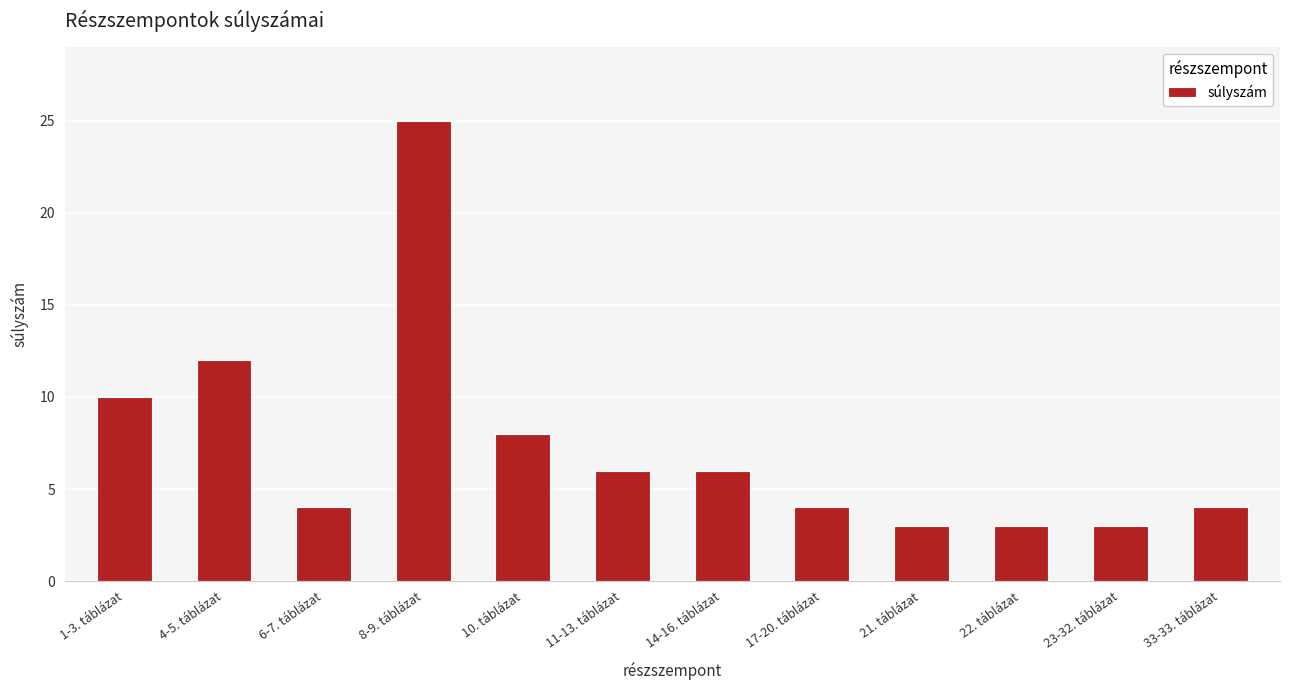

What is the change in value from 4-5. táblázat to 8-9. táblázat?

+13